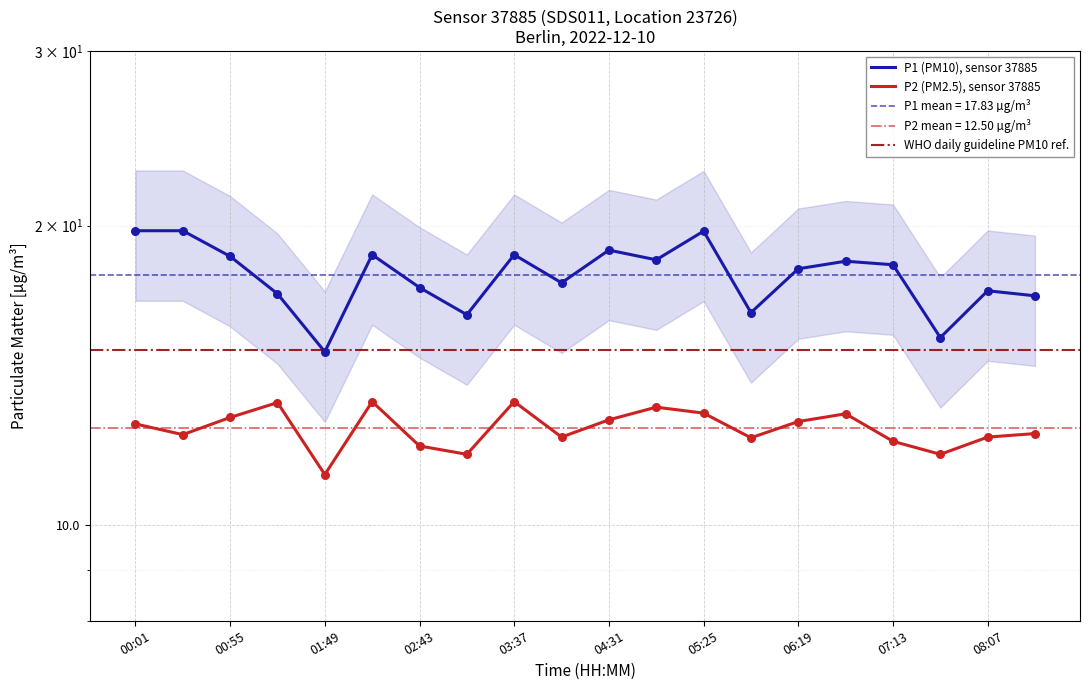

Which series reaches the minimum Y coordinate?

P2